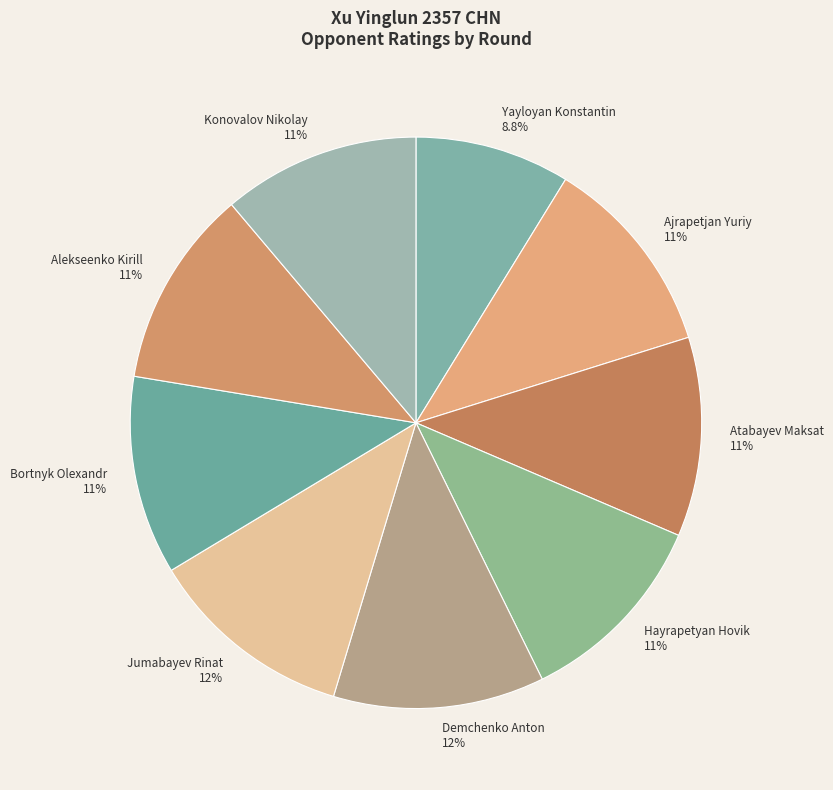

The Atabayev Maksat slice represents 6% of the pie. True or false?

False